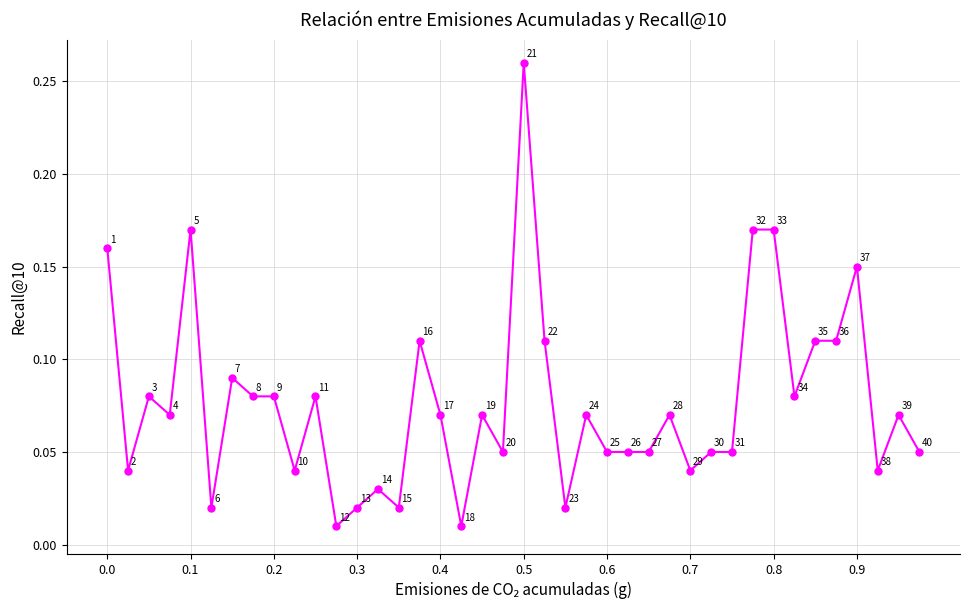

True or false: there are more than 0 points higher than both neighbors.

True